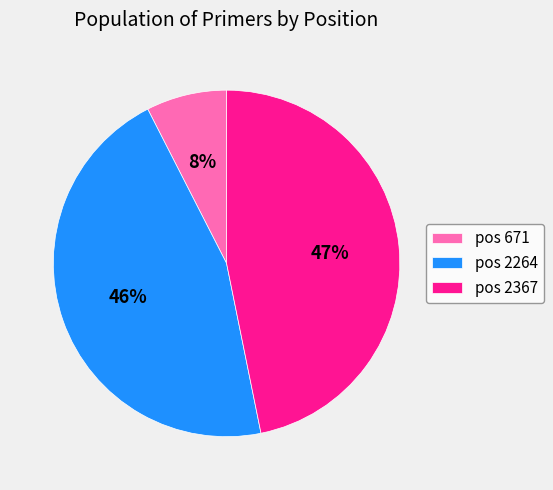

Do pos 2264 and pos 2367 together represent more than half of the pie?

Yes